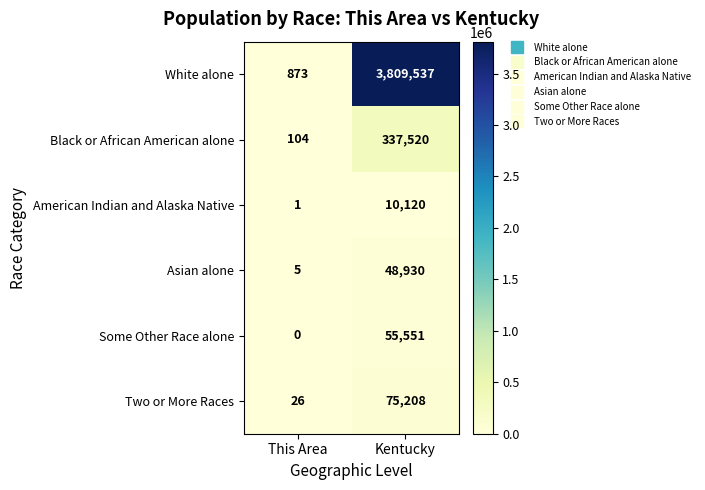

What is the spread (max minus min) of values at This Area?

873